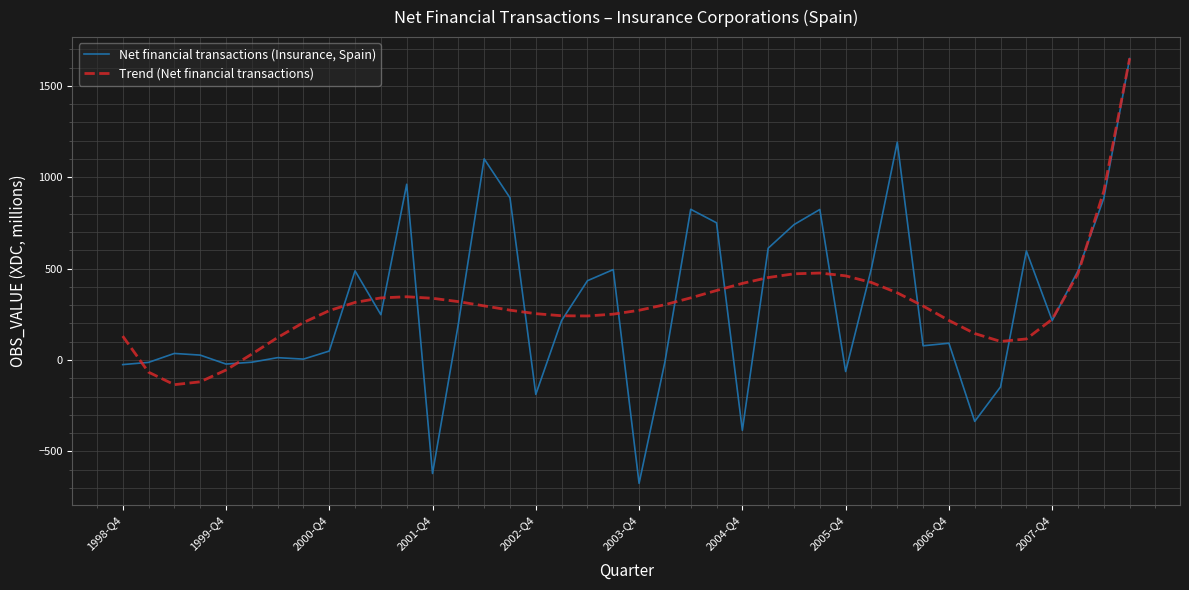

Which series has the widest spread of values?

Net financial transactions (Insurance, Spain)